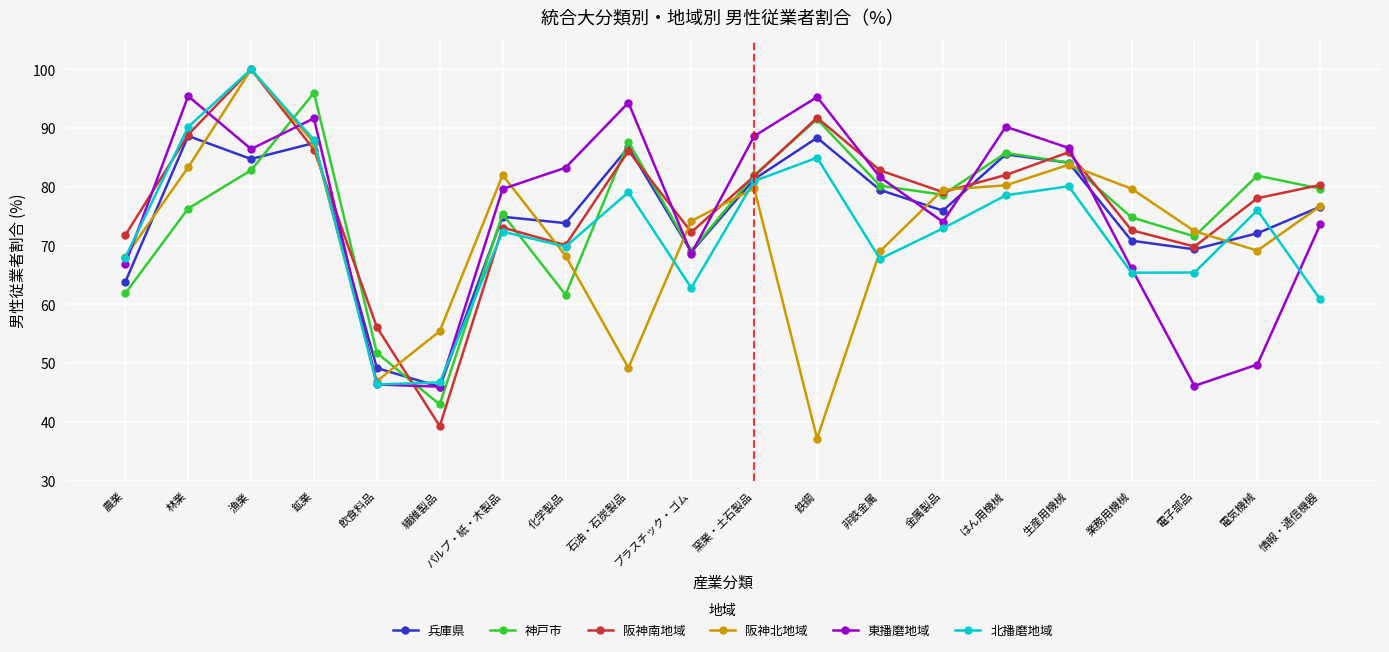

What is the sum of the 兵庫県 values at 電子部品 and 化学製品?

143.2